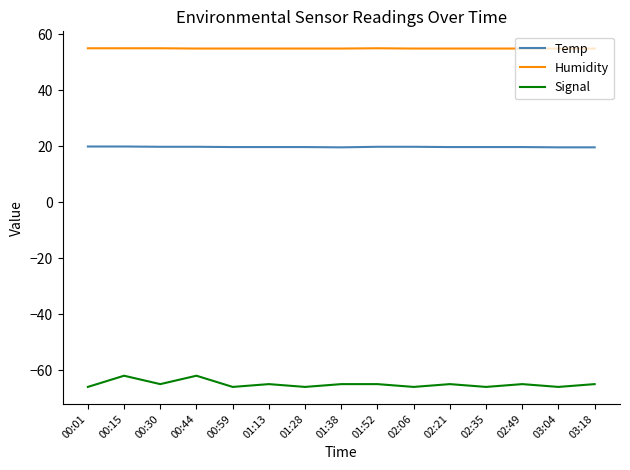

Which series has the largest total across all categories?

Humidity